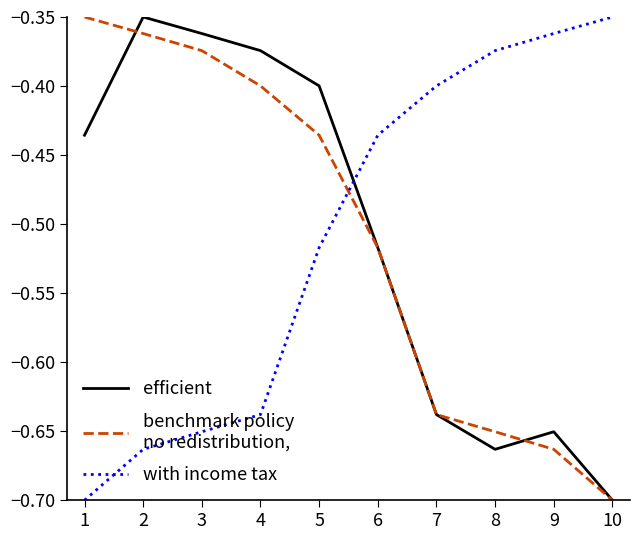

What is the spread (max minus min) of values at 2?

0.3